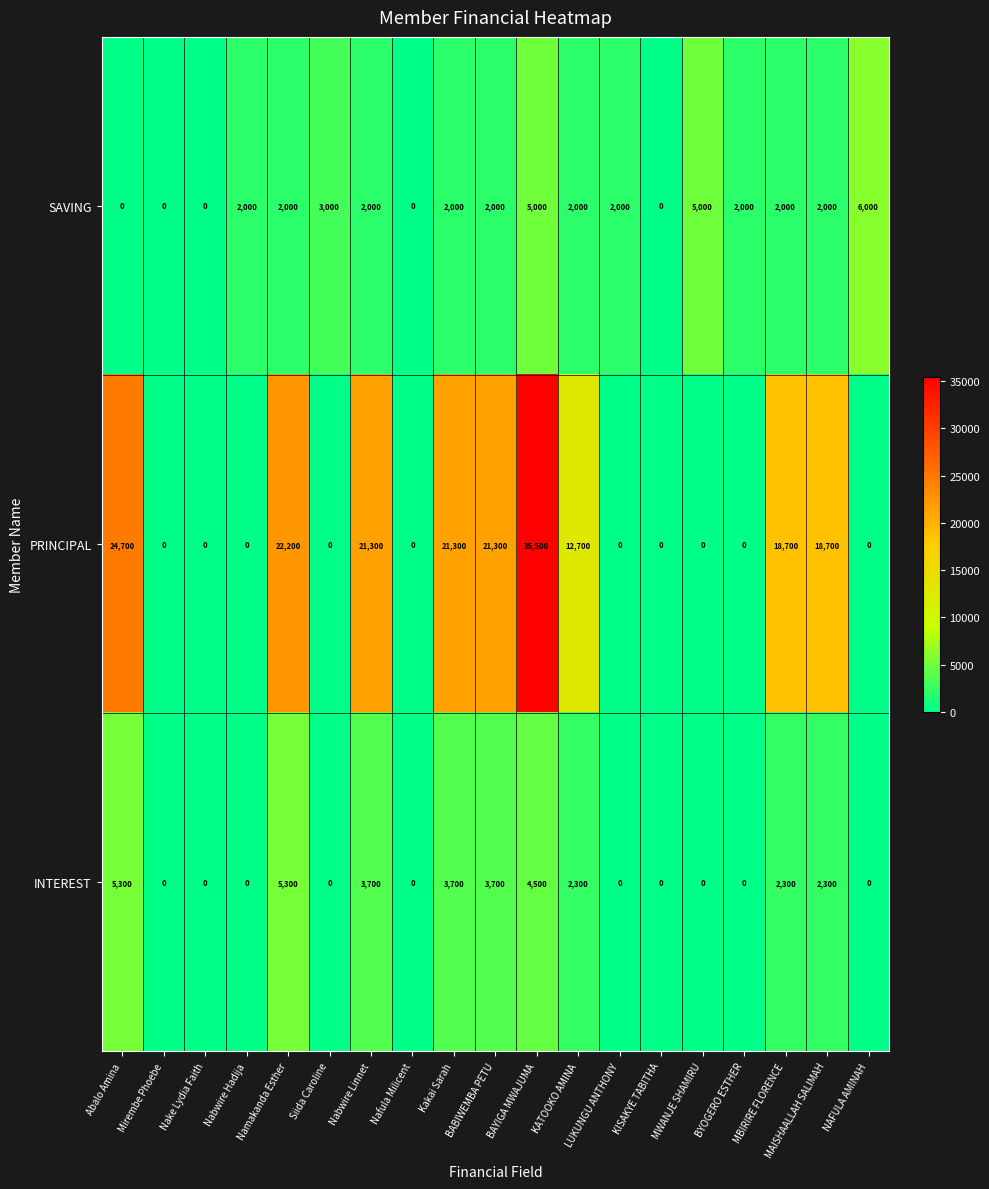

What is the maximum value for PRINCIPAL?

35500